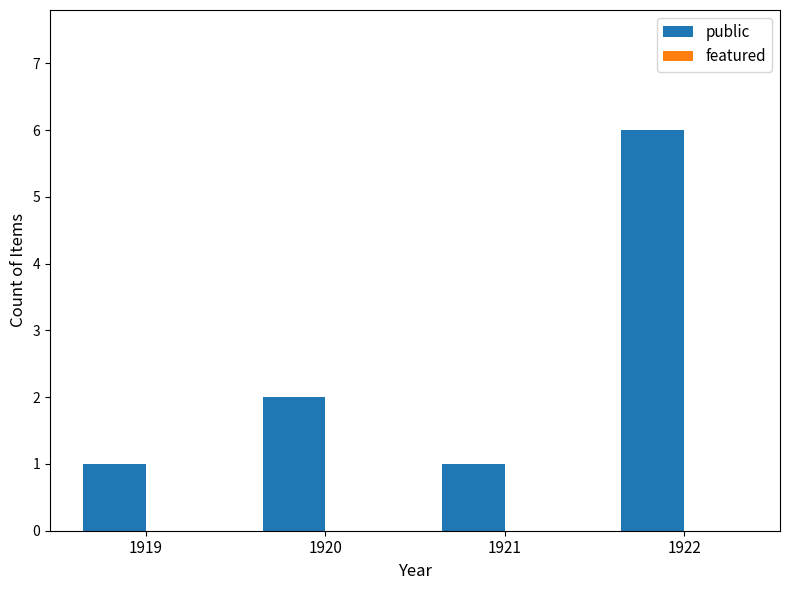

What is the value of the 3rd bar from the left?

1